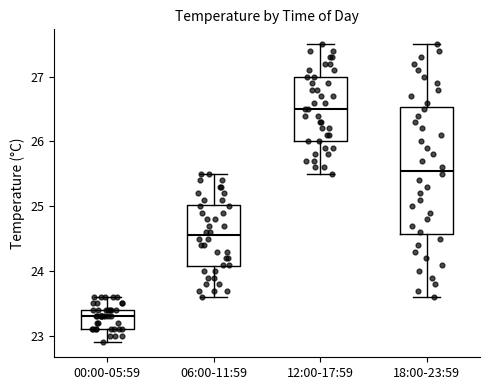

Reading left to right, transcribe this box plot: for each box, give where its median line is, the range the box spans, and where its two whiskers end, as read against the y-axis. The values are not printed on the chart, so give them approximately, as read against the axis.

00:00-05:59: median 23.3, box 23.1 to 23.4, whiskers 22.9 to 23.6
06:00-11:59: median 24.6, box 24.1 to 25.0, whiskers 23.6 to 25.5
12:00-17:59: median 26.5, box 26.0 to 27.0, whiskers 25.5 to 27.5
18:00-23:59: median 25.6, box 24.6 to 26.5, whiskers 23.6 to 27.5